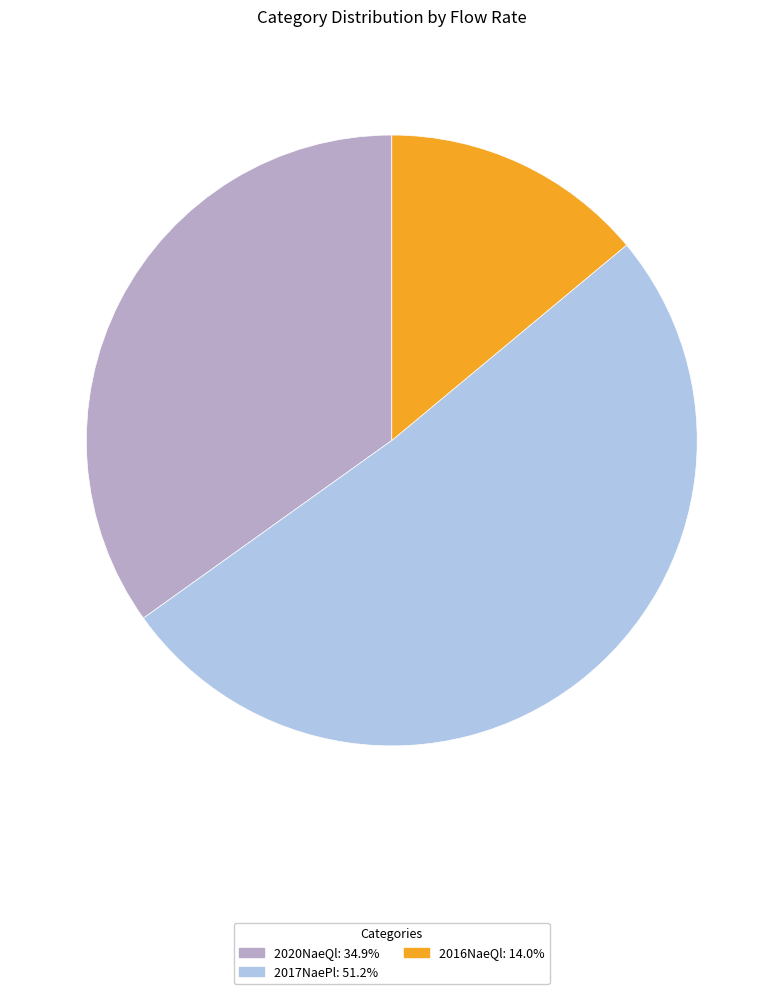

Is there a majority slice in this chart?

Yes